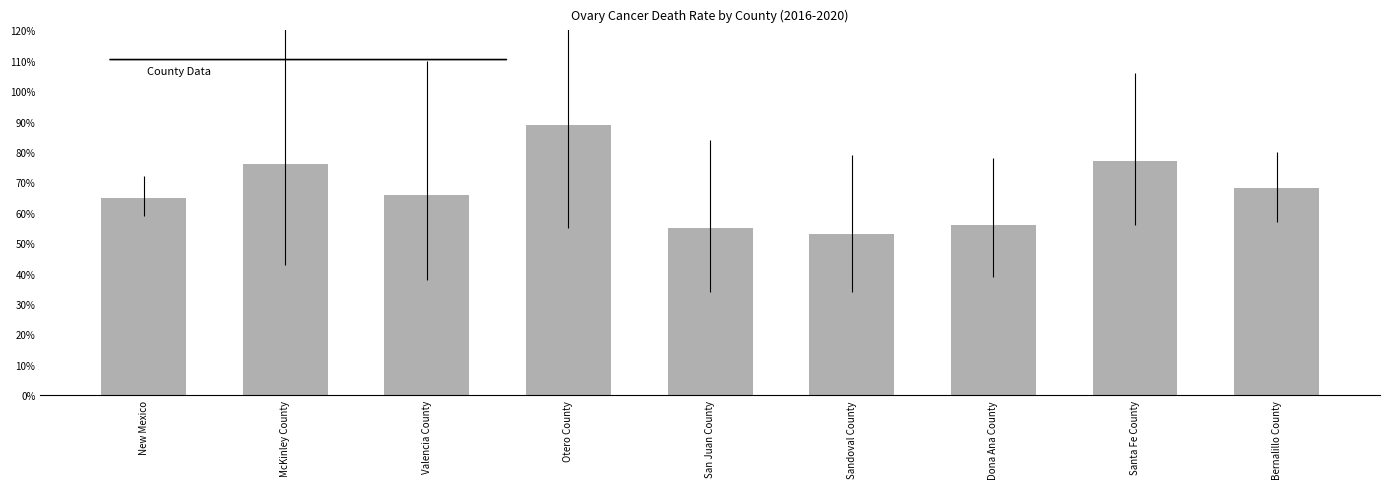

What is the label of the 7th bar from the right?

Valencia County